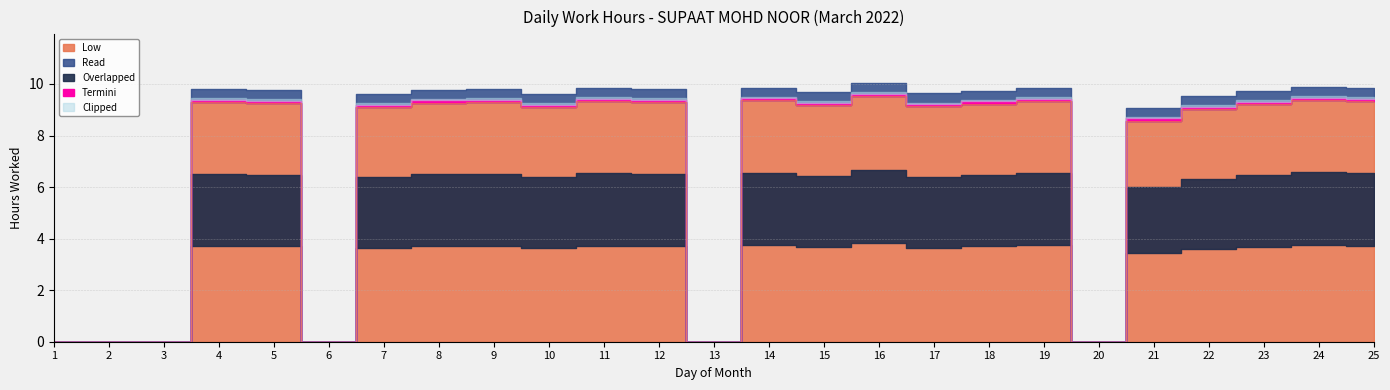

At which category does the data reach its first local valley?

6